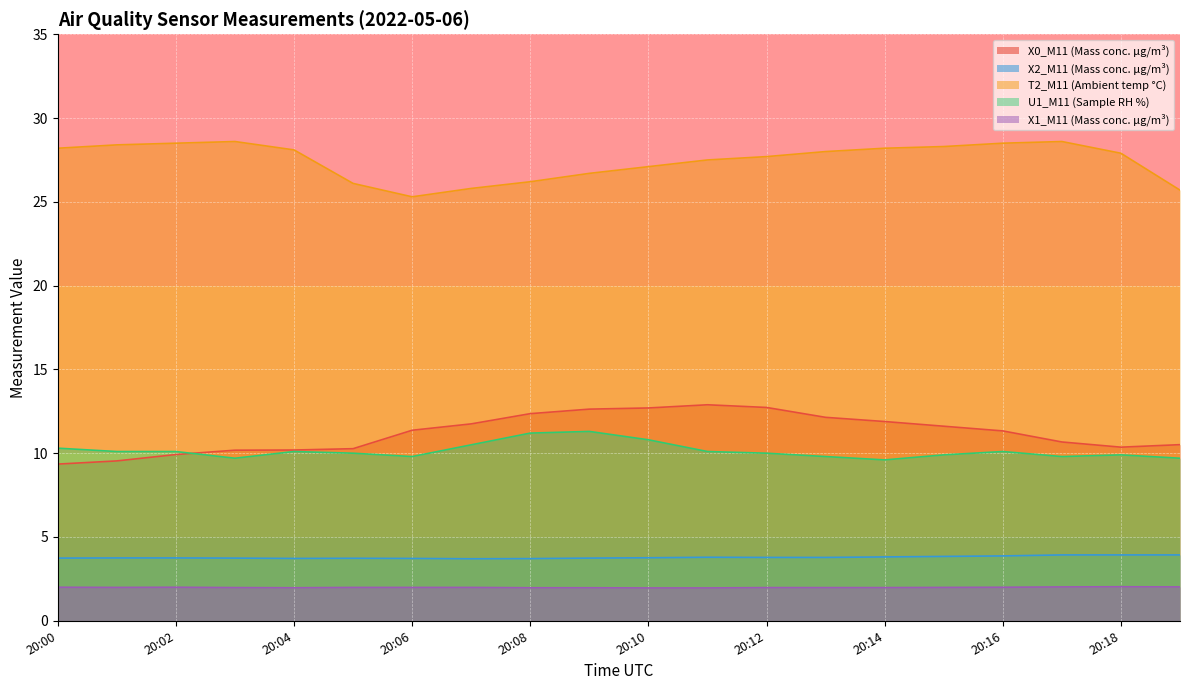

What is the total value across all series at 20:03?

54.2